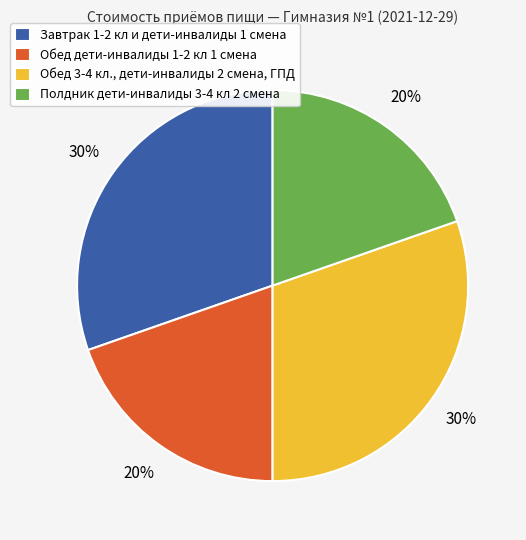

To the nearest percent, what percentage of the pie is Завтрак 1-2 кл и дети-инвалиды 1 смена?

30%